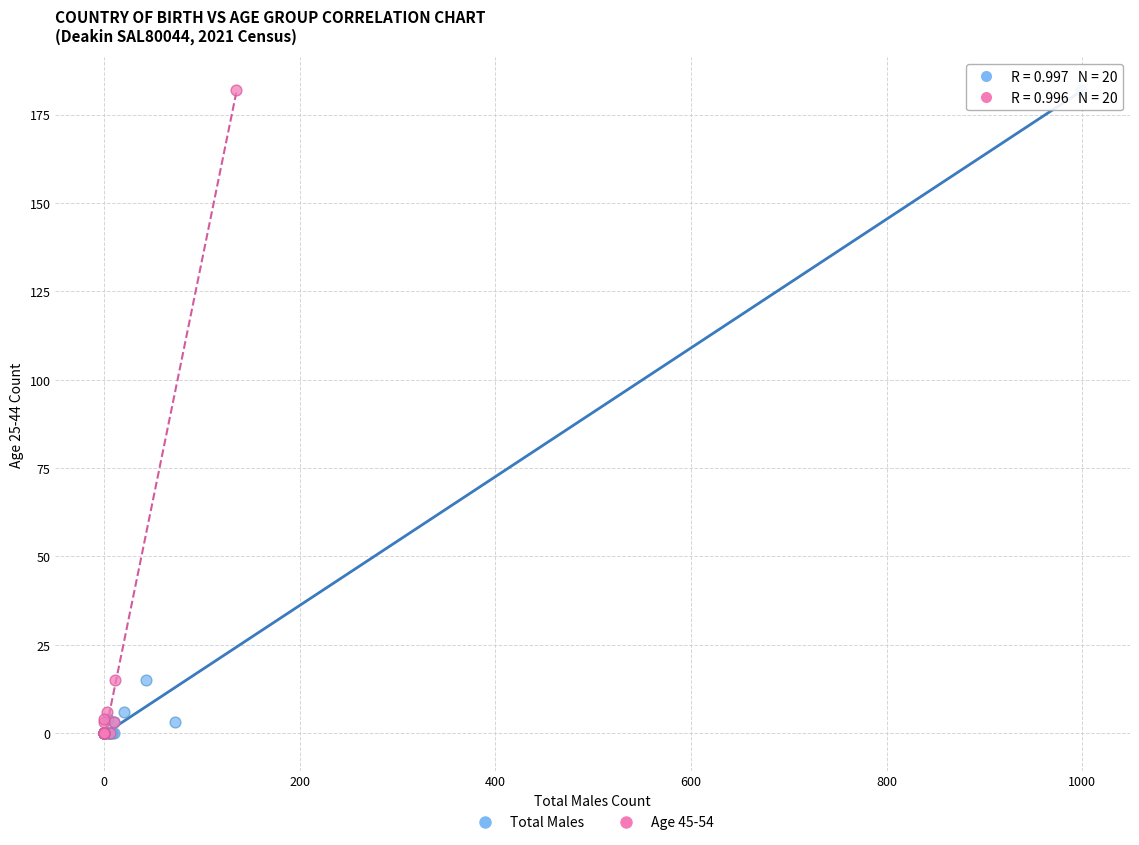

What are all the series names shown in the legend?

Total Males, Age 45-54